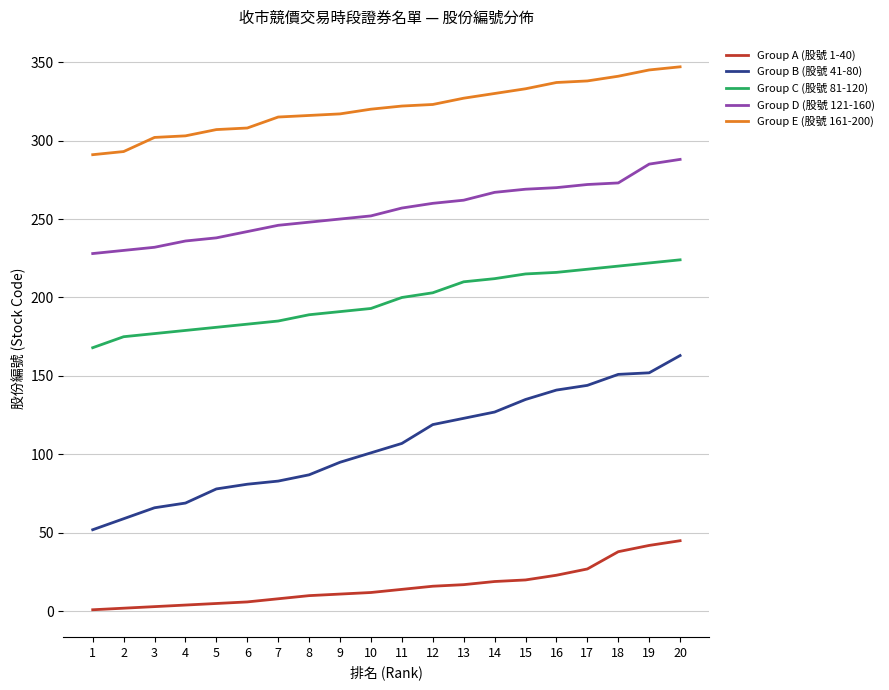

Is this an area chart (filled region under the line)?

No